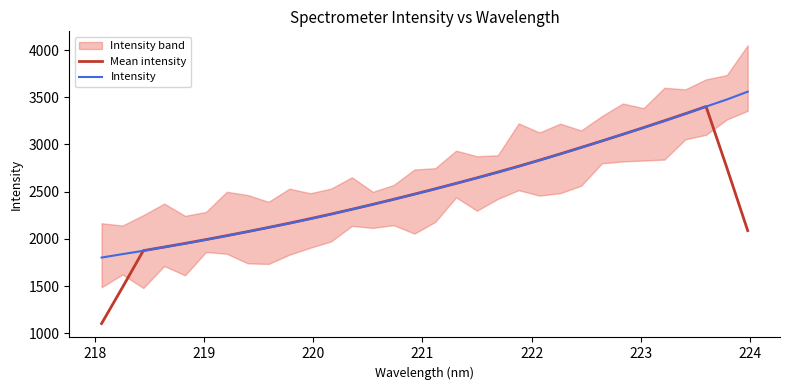

What is the maximum value for Intensity?

3559.3